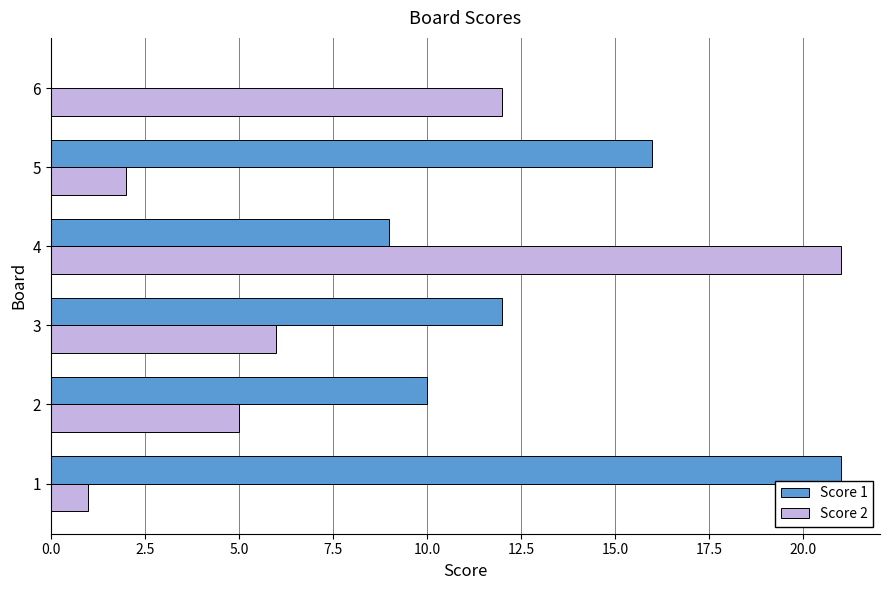

At which category is the sum across all series the highest?

4